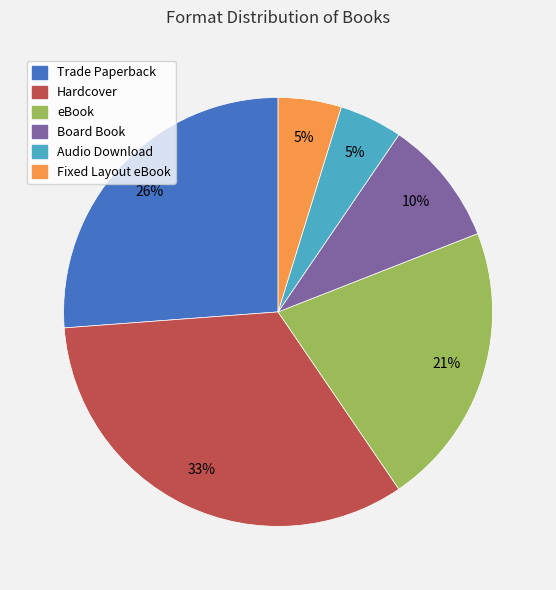

Count the number of slices in the pie.

6